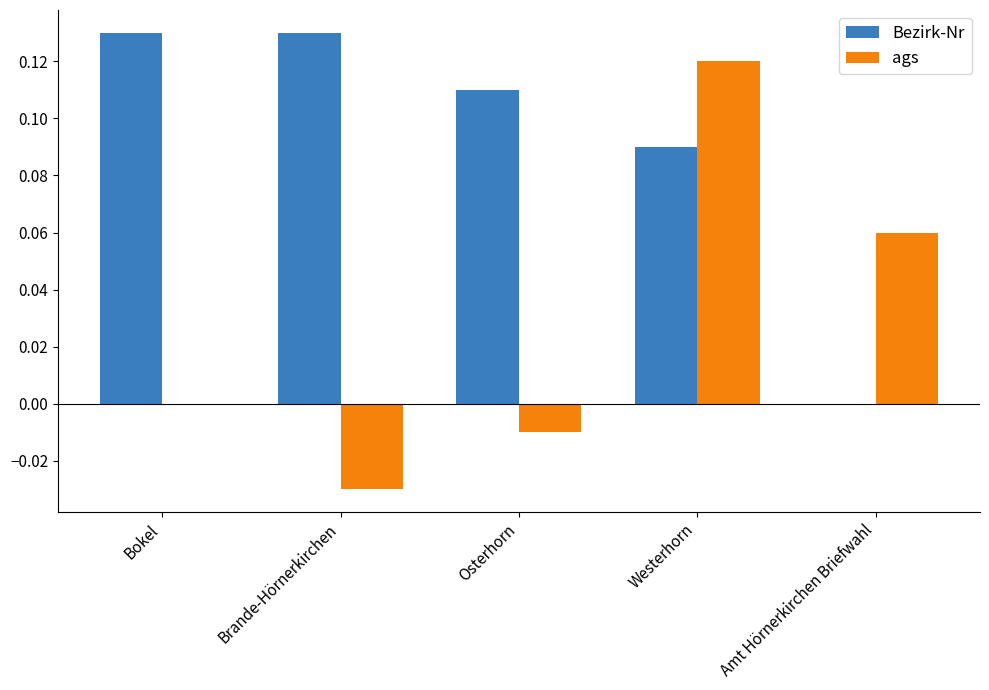

At which label is Bezirk-Nr closest to 0?

Amt Hörnerkirchen Briefwahl